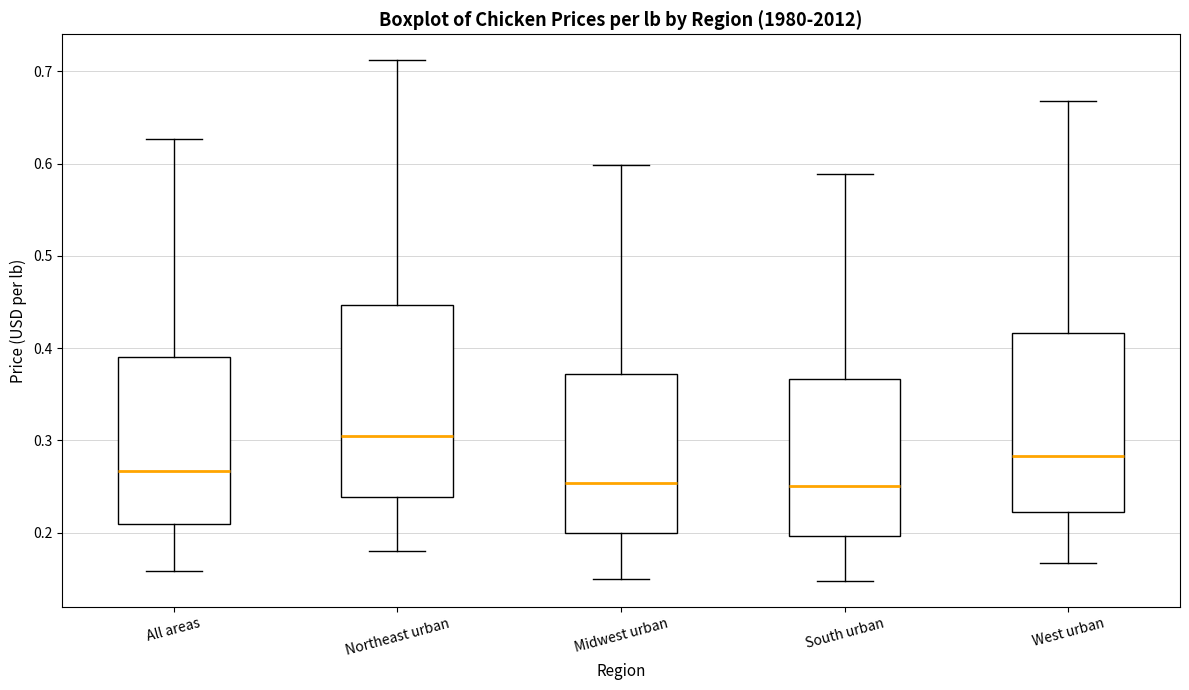

Reading left to right, read every box against the y-axis: the position of its median line, the range the box covers, and the ends of its whiskers. The values are not printed on the chart, so give them approximately, as read against the axis.

All areas: median 0.27, box 0.21 to 0.39, whiskers 0.16 to 0.63
Northeast urban: median 0.31, box 0.24 to 0.45, whiskers 0.18 to 0.71
Midwest urban: median 0.25, box 0.20 to 0.37, whiskers 0.15 to 0.60
South urban: median 0.25, box 0.20 to 0.37, whiskers 0.15 to 0.59
West urban: median 0.28, box 0.22 to 0.42, whiskers 0.17 to 0.67